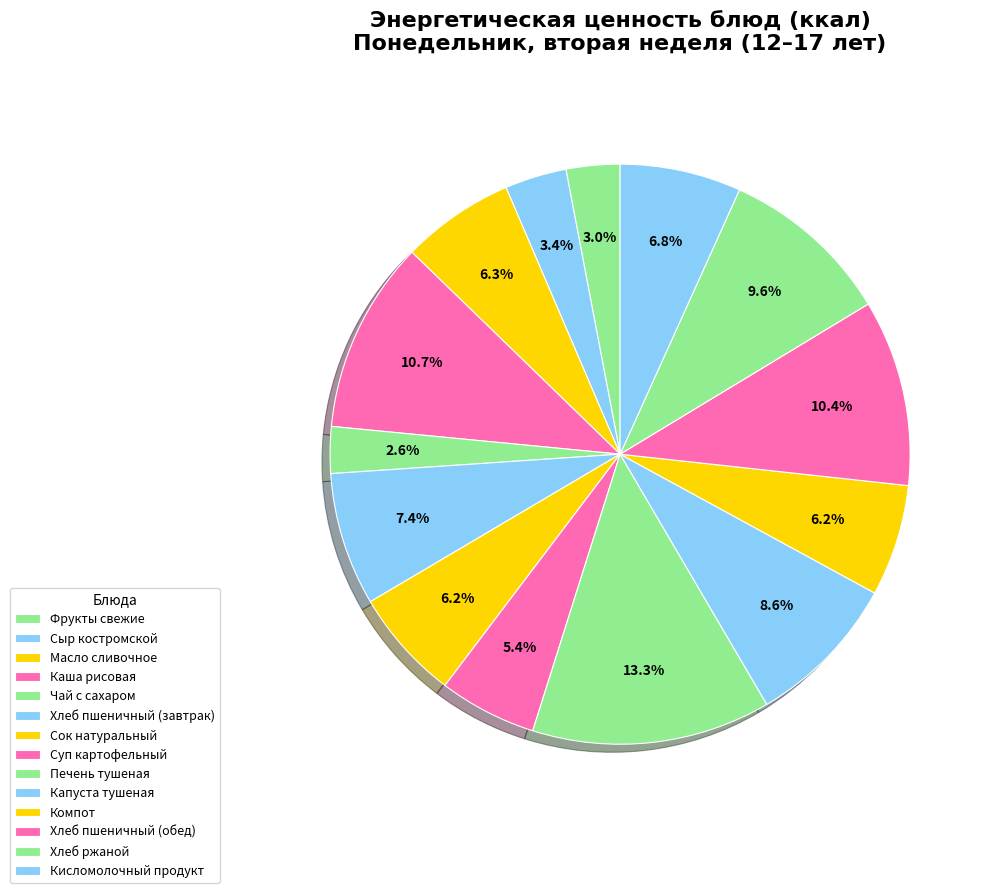

What is the change in value from Чай с сахаром to Хлеб пшеничный (завтрак)?

+75.7